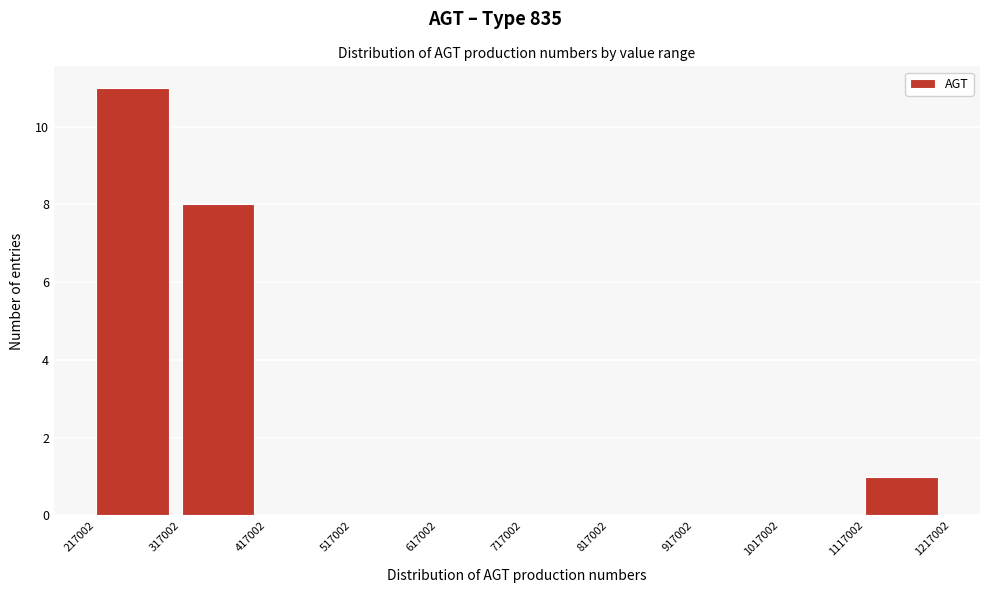

What is the height of the bar covering 317002 to 417002 on the x-axis? The values are not printed on the chart, so give them approximately, as read against the axis.

8